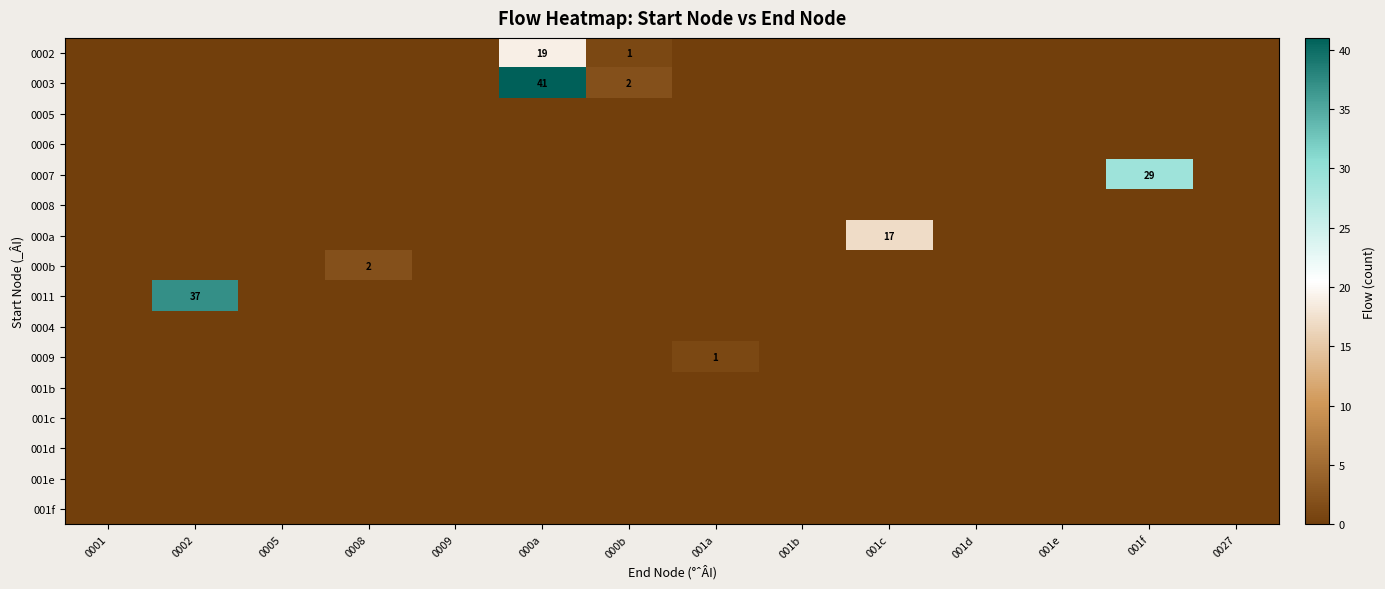

At which category is the sum across all series the highest?

000a